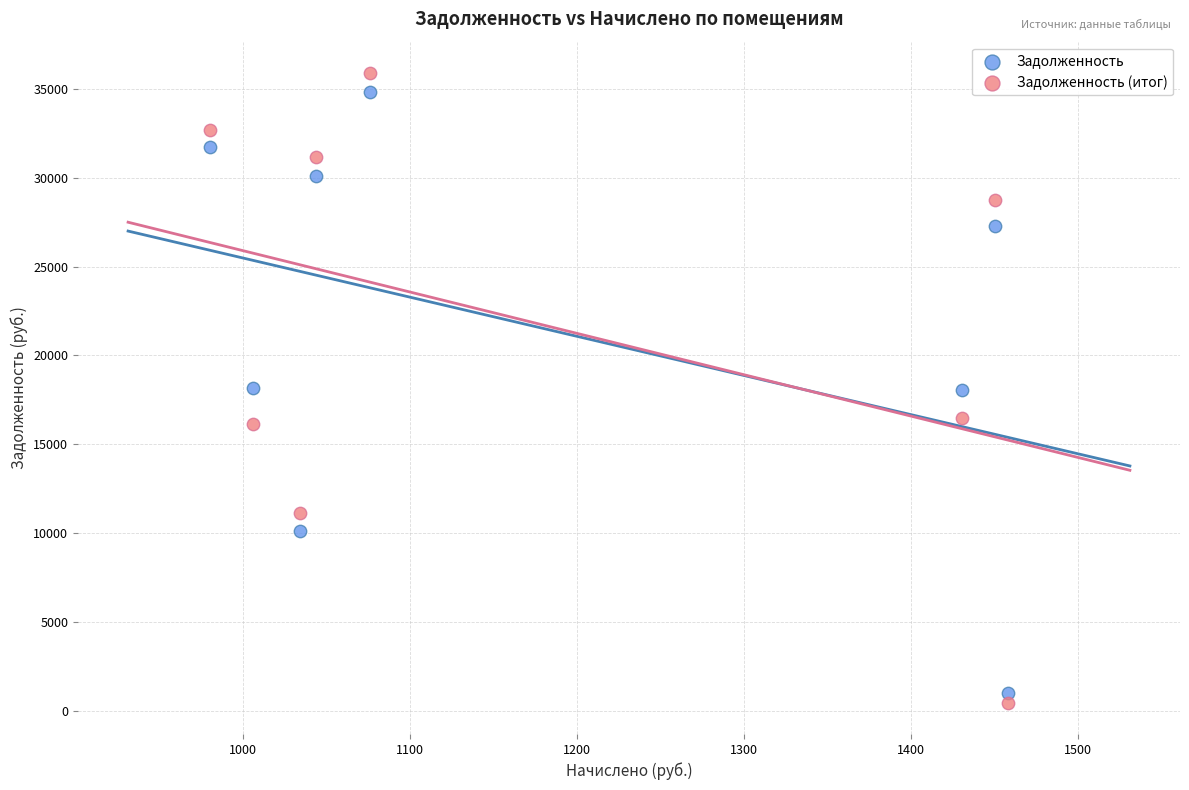

Which series has the widest spread of Y values?

Задолженность (итог)